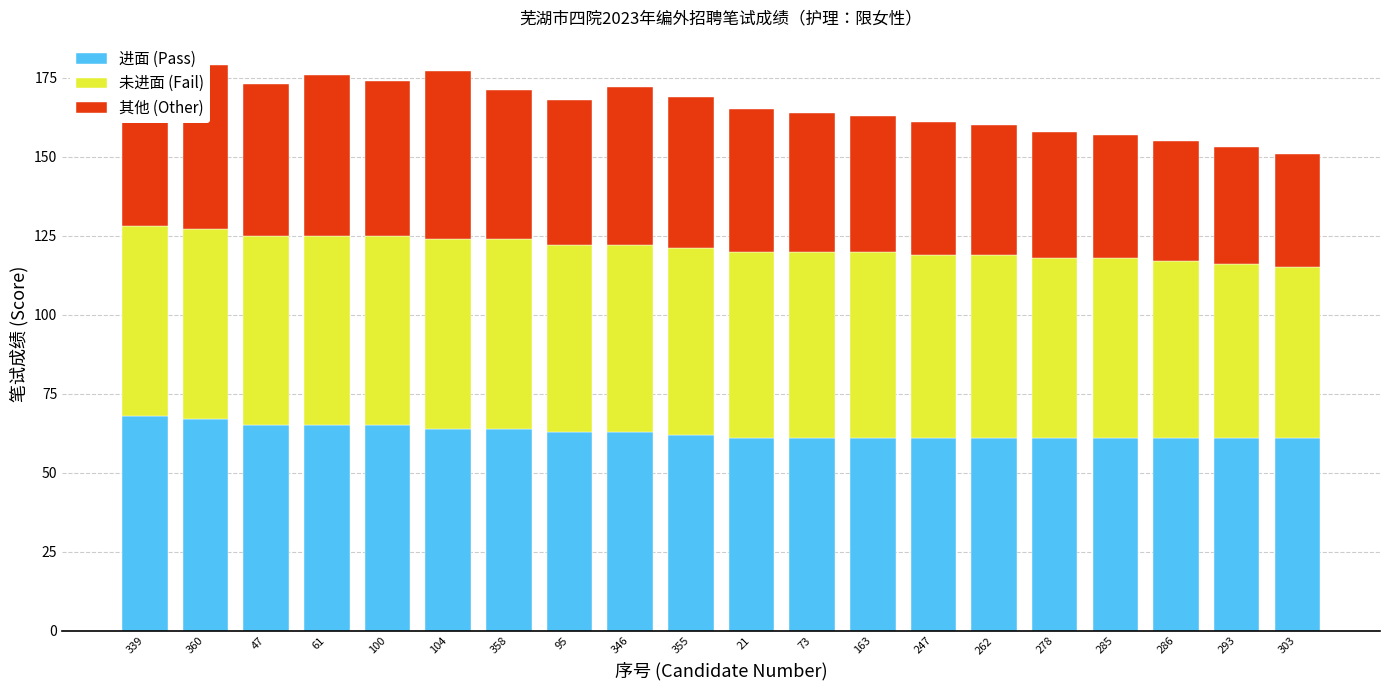

Is it true that 进面 (Pass) equals 61 at 247?

True